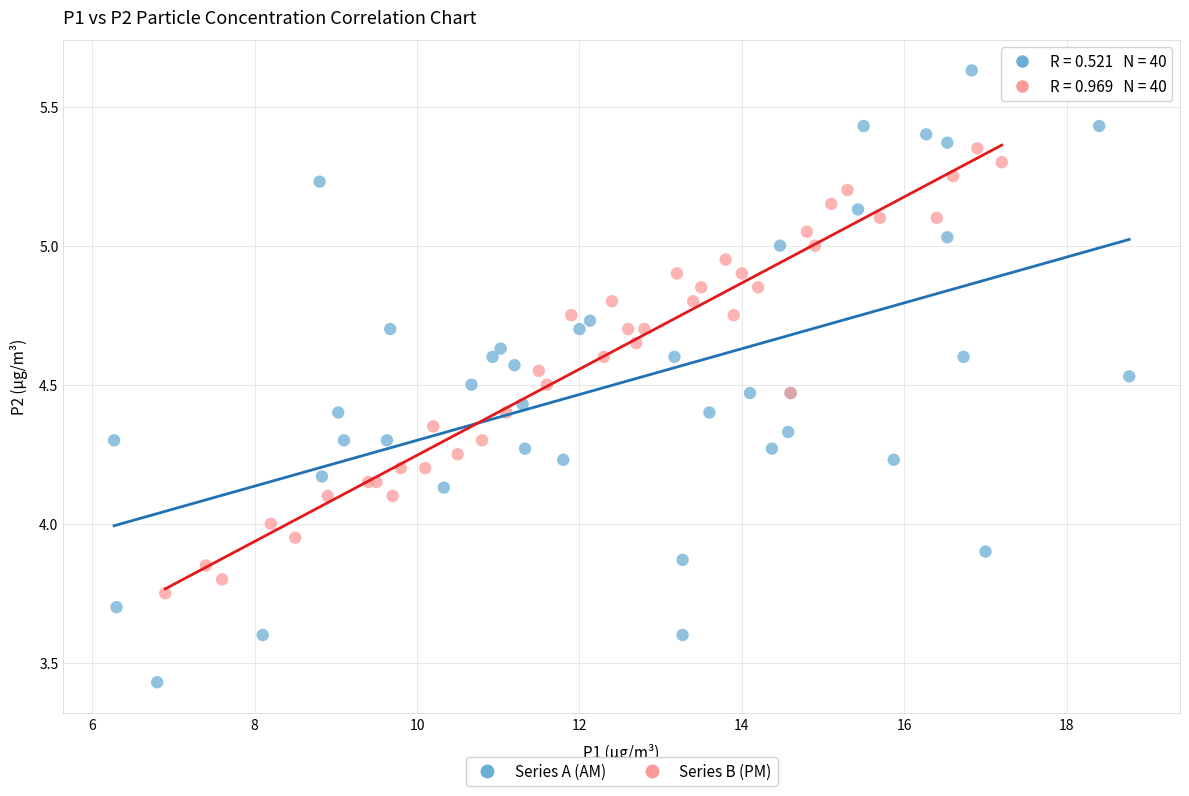

Which series contains the highest Y value?

Series A (AM)